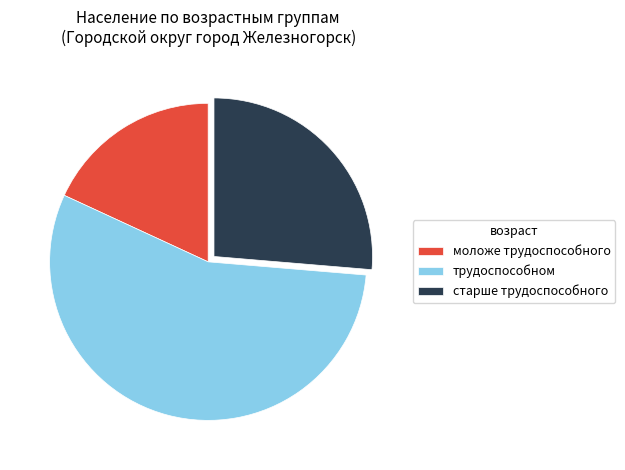

True or false: старше трудоспособного accounts for 26% of the total.

True